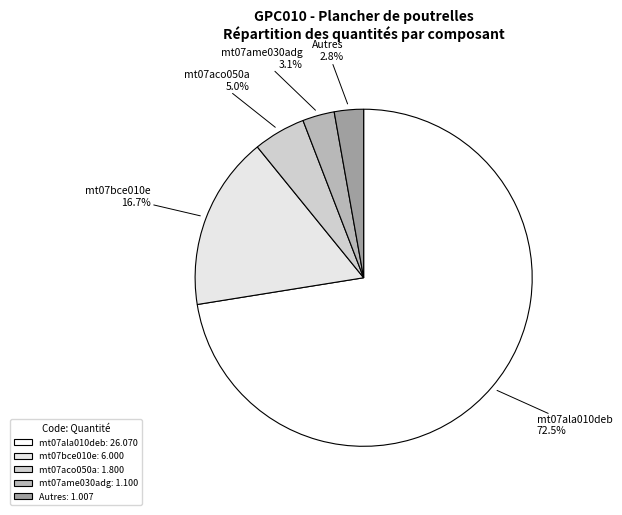

Which has a higher value, mt07bce010e or mt07ala010deb?

mt07ala010deb